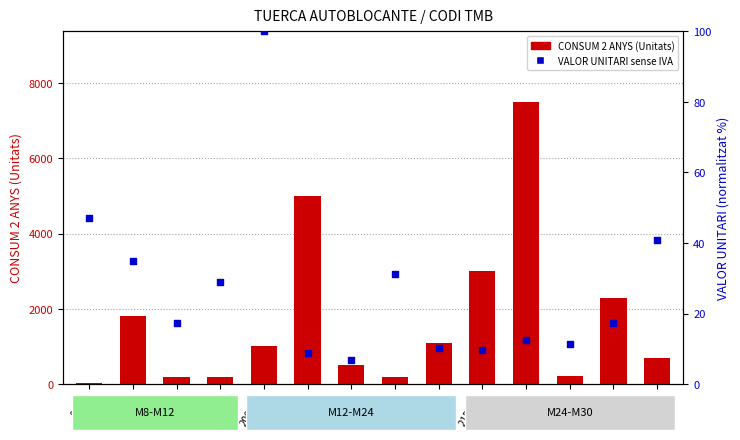

Is the value of CONSUM 2 ANYS (Unitats) at 203836 greater than the value of VALOR UNITARI sense IVA (normalitzat 0-100) at 215589?

Yes